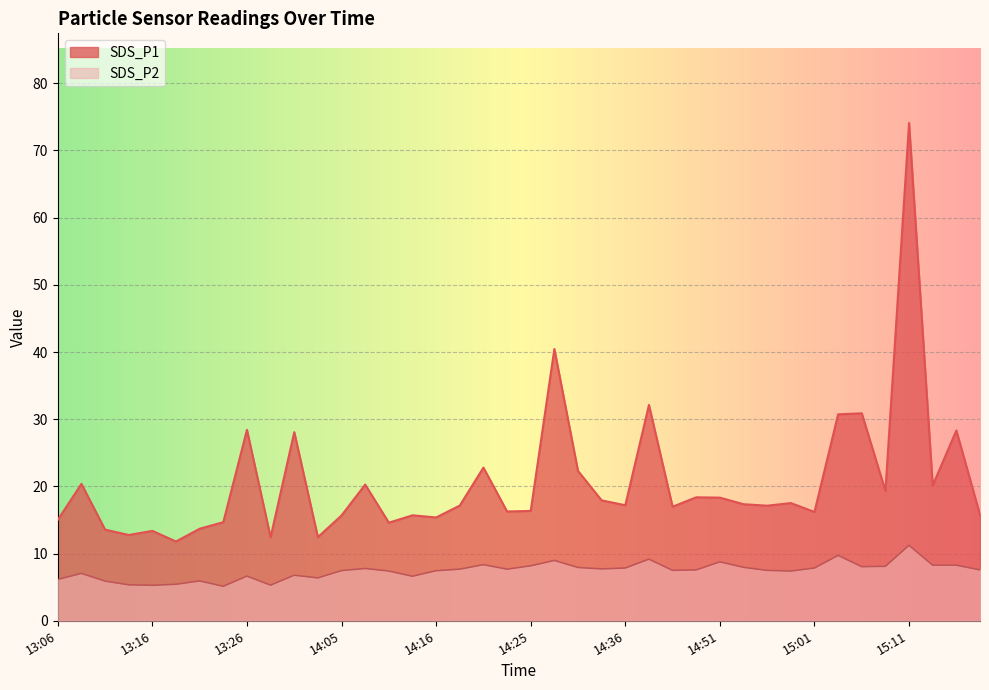

Rank the series by their average value, from lowest to highest.

SDS_P2, SDS_P1